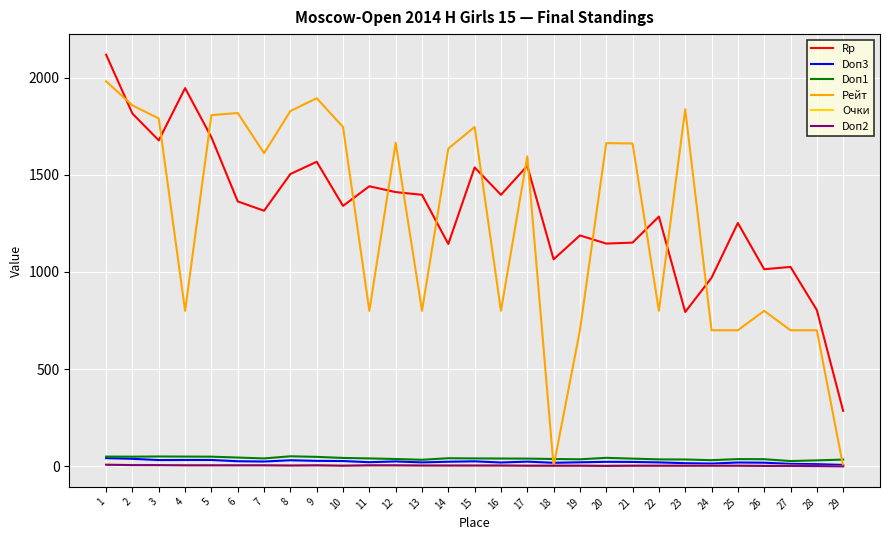

The value of Рейт at 5 is 1183.8. True or false?

False